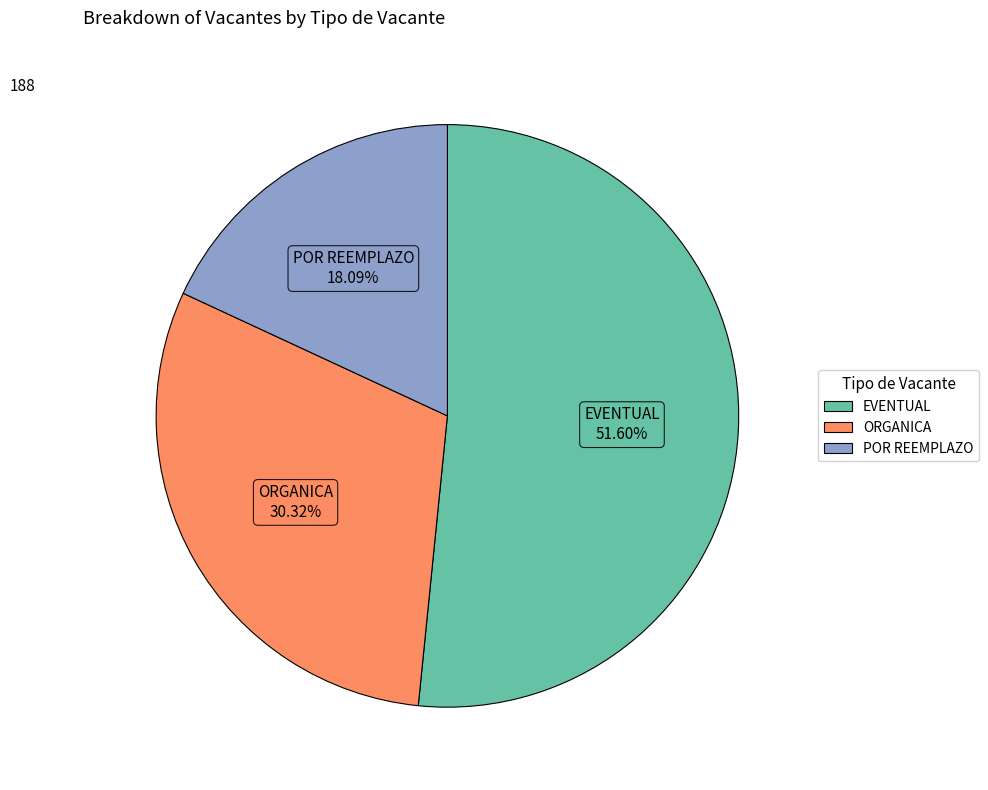

To the nearest percent, what is the combined percentage of POR REEMPLAZO and ORGANICA?

48%